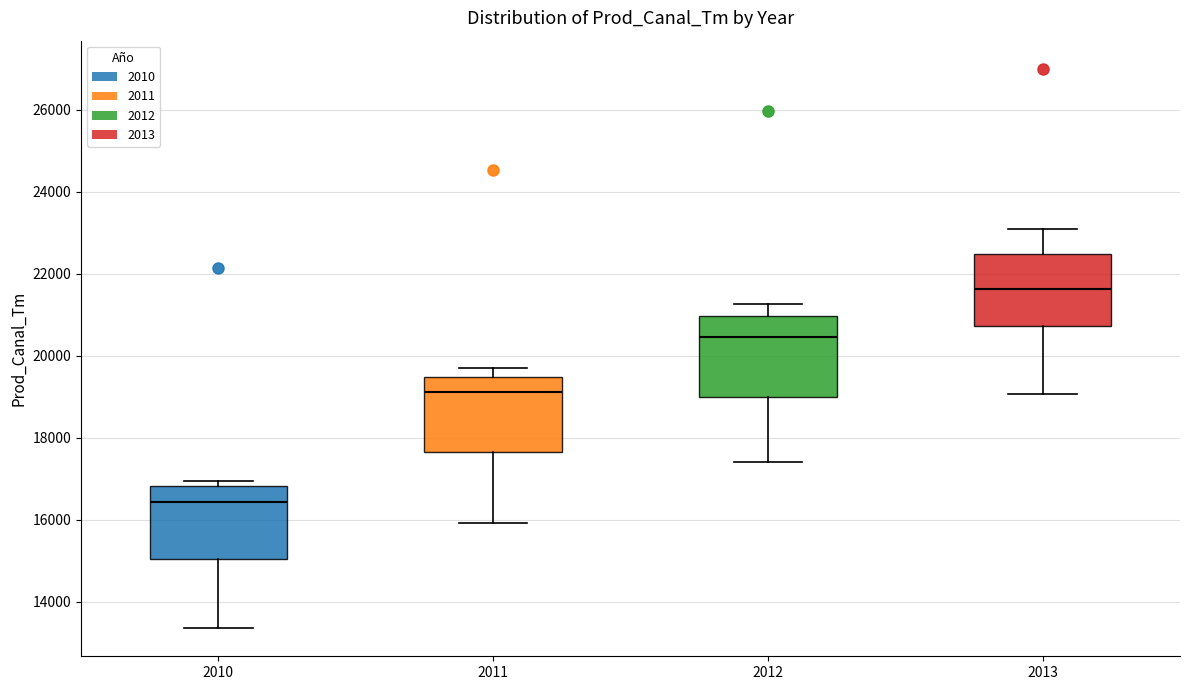

Reading left to right, read every box against the y-axis: the position of its median line, the range the box covers, and the ends of its whiskers. The values are not printed on the chart, so give them approximately, as read against the axis.

2010: median 16400, box 15000 to 16800, whiskers 13400 to 17000
2011: median 19200, box 17600 to 19400, whiskers 16000 to 19800
2012: median 20400, box 19000 to 21000, whiskers 17400 to 21200
2013: median 21600, box 20800 to 22400, whiskers 19000 to 23200